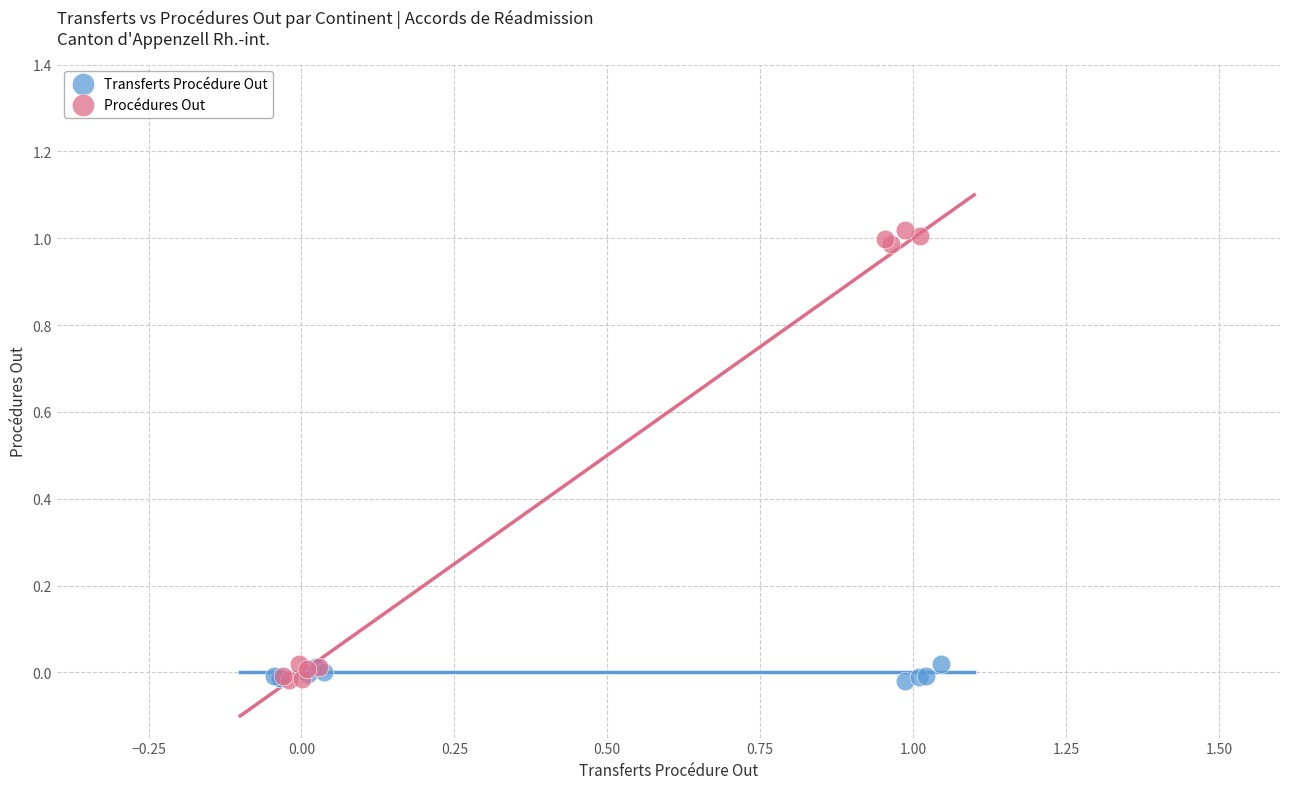

What are all the series names shown in the legend?

Transferts Procédure Out, Procédures Out